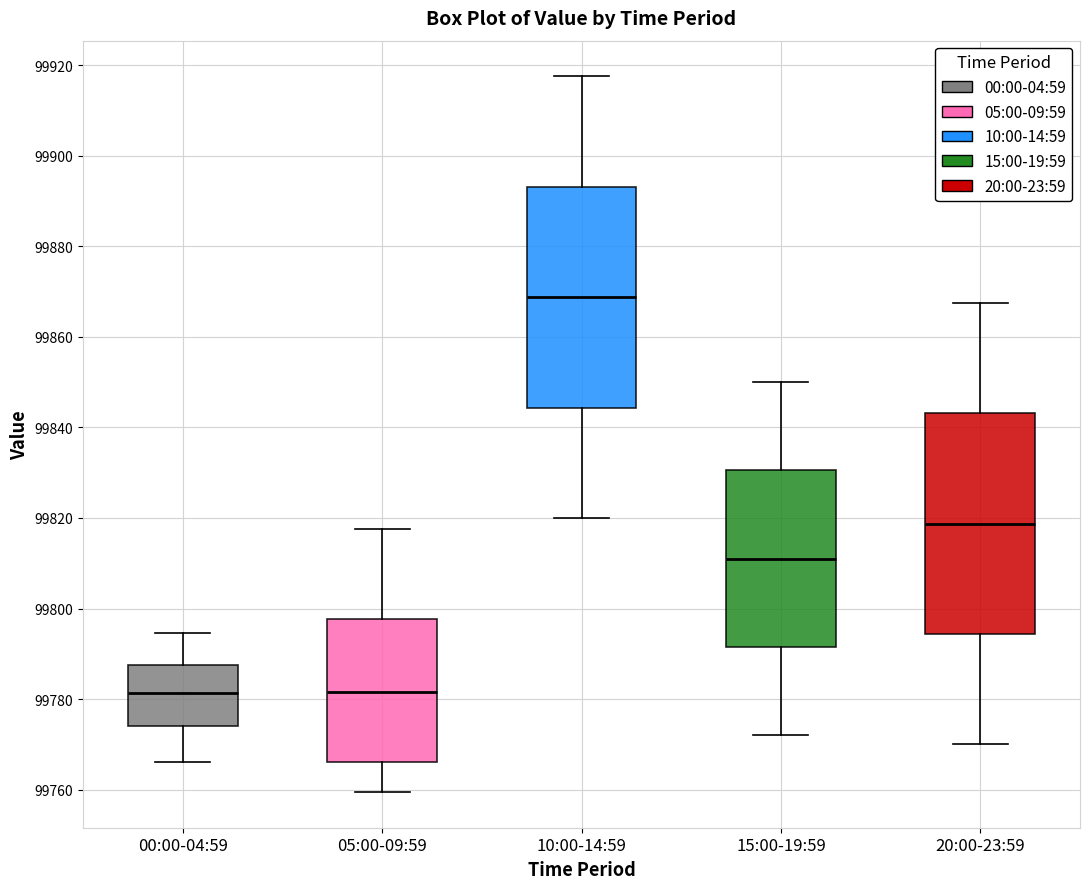

Reading left to right, transcribe this box plot: for each box, give where its median line is, the range the box spans, and where its two whiskers end, as read against the y-axis. The values are not printed on the chart, so give them approximately, as read against the axis.

00:00-04:59: median 99782, box 99774 to 99788, whiskers 99766 to 99794
05:00-09:59: median 99782, box 99766 to 99798, whiskers 99760 to 99818
10:00-14:59: median 99868, box 99844 to 99894, whiskers 99820 to 99918
15:00-19:59: median 99812, box 99792 to 99830, whiskers 99772 to 99850
20:00-23:59: median 99818, box 99794 to 99844, whiskers 99770 to 99868